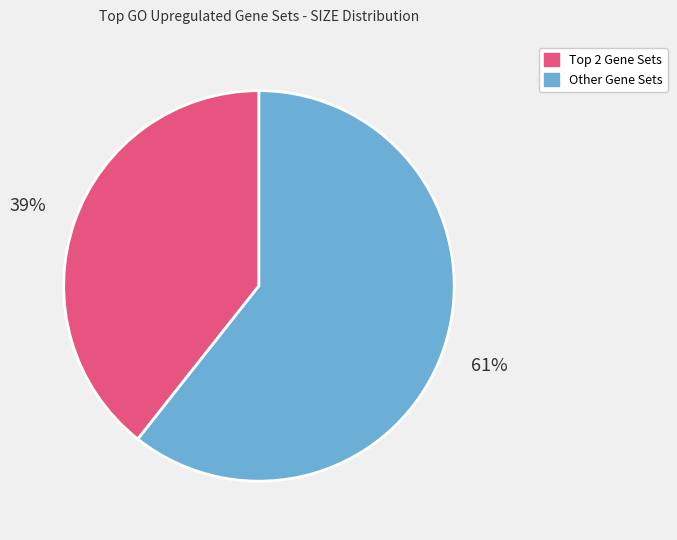

Which slice is the smallest?

Top 2 Gene Sets